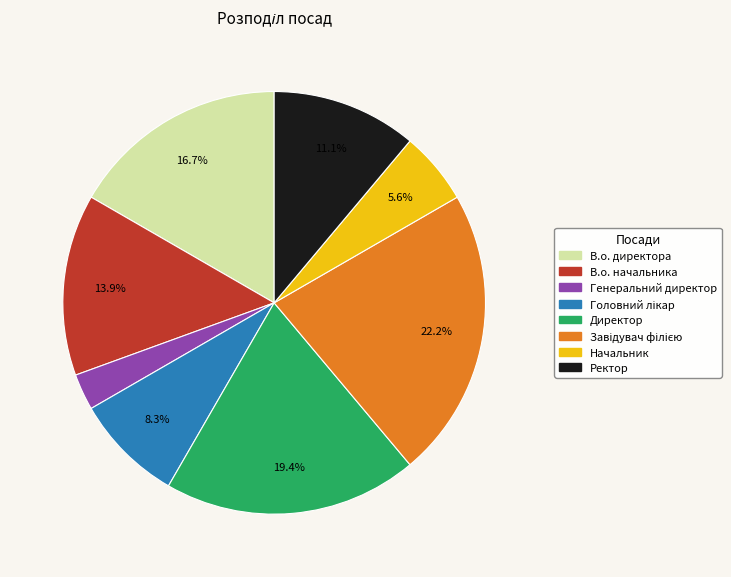

Which has a higher value, Начальник or Директор?

Директор